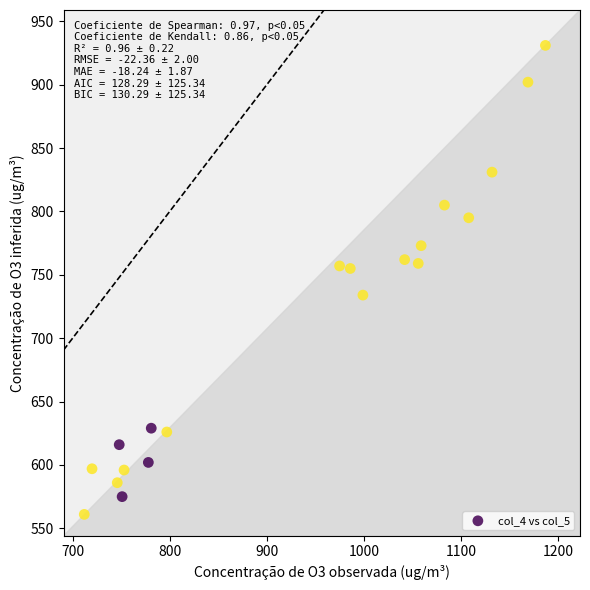

What is the range of Y values (max minus min)?

370